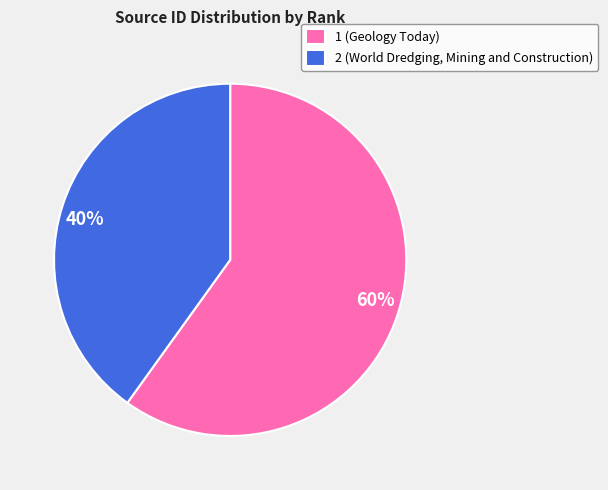

What is the ratio of the value at 1 to the value at 2?

1.5